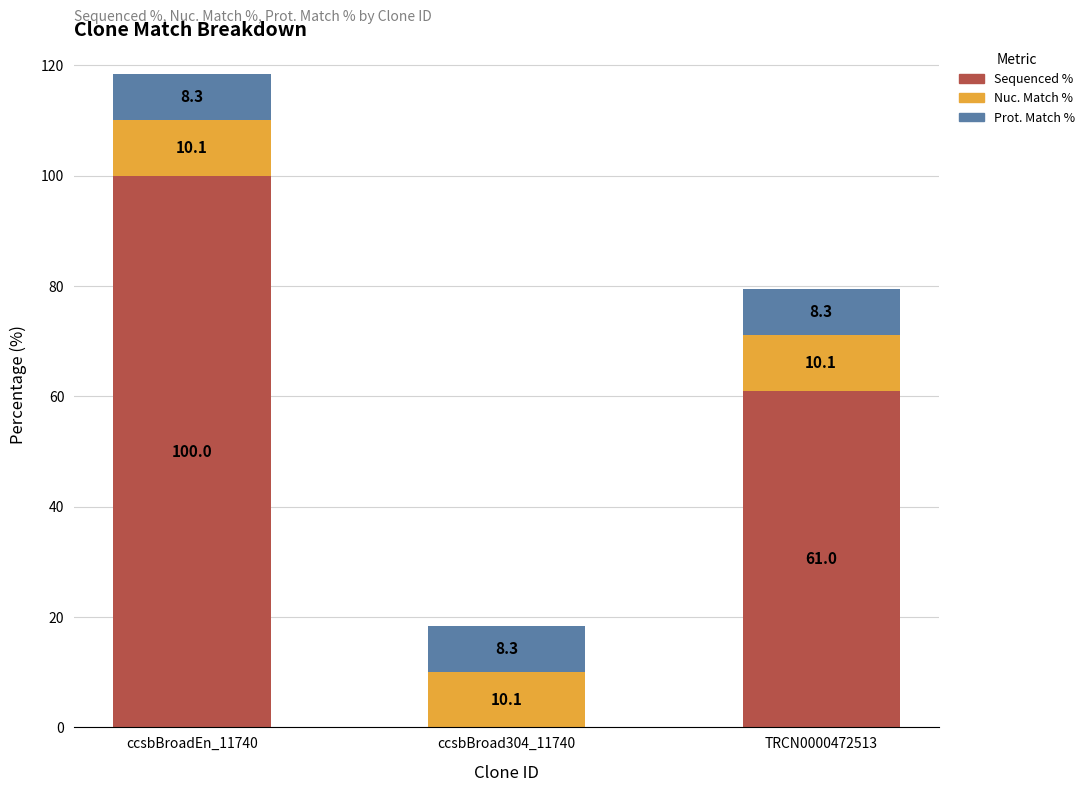

Does the chart contain stacked bars?

Yes